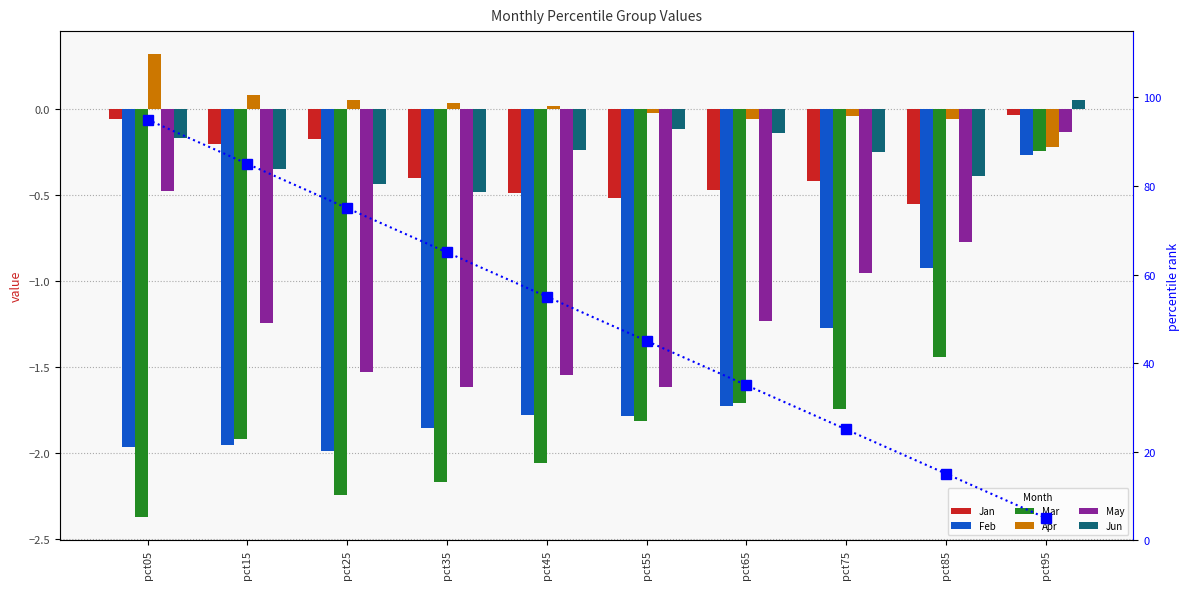

Which series has the widest spread of values?

Mar